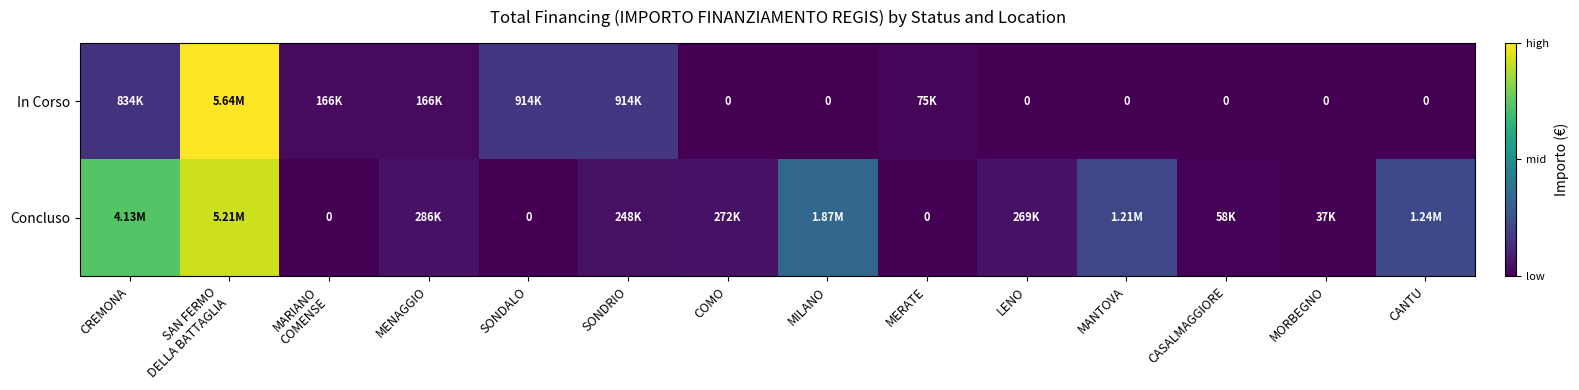

The Concluso series shows 195163.9 at MENAGGIO. True or false?

False